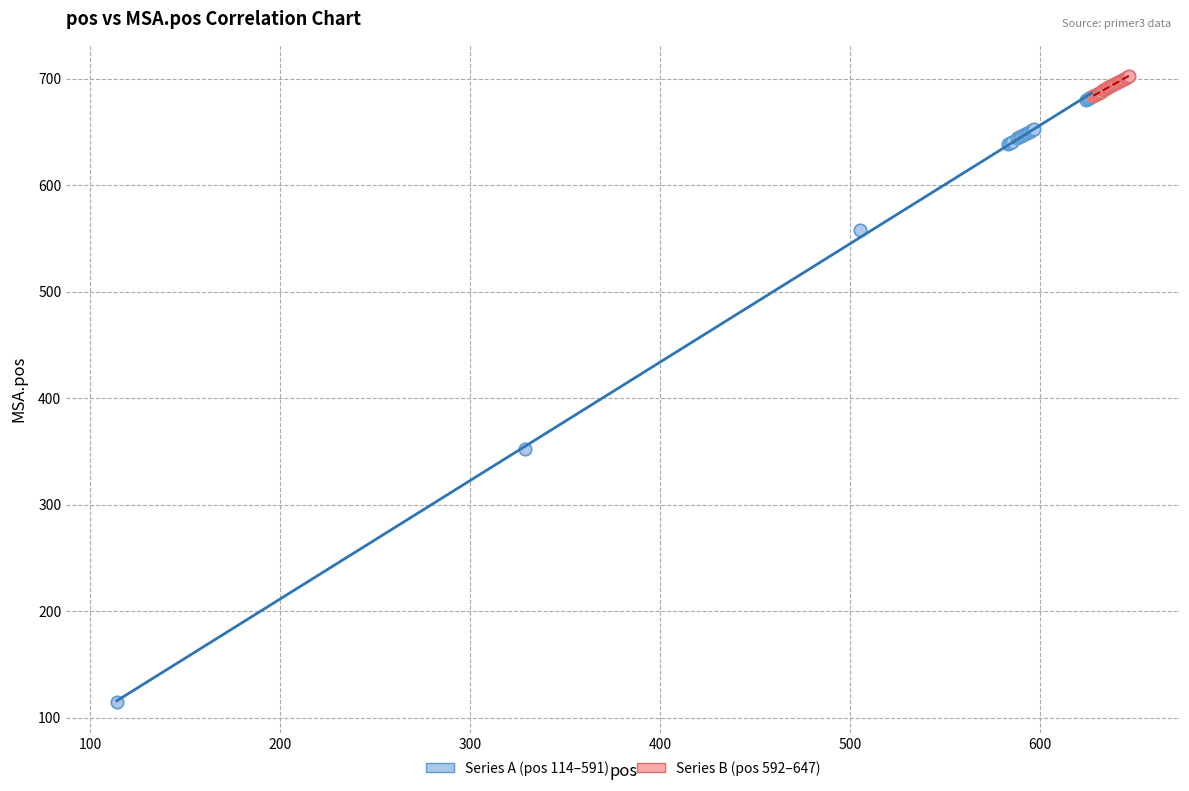

What are all the series names shown in the legend?

Series A (pos 114–591), Series B (pos 592–647)